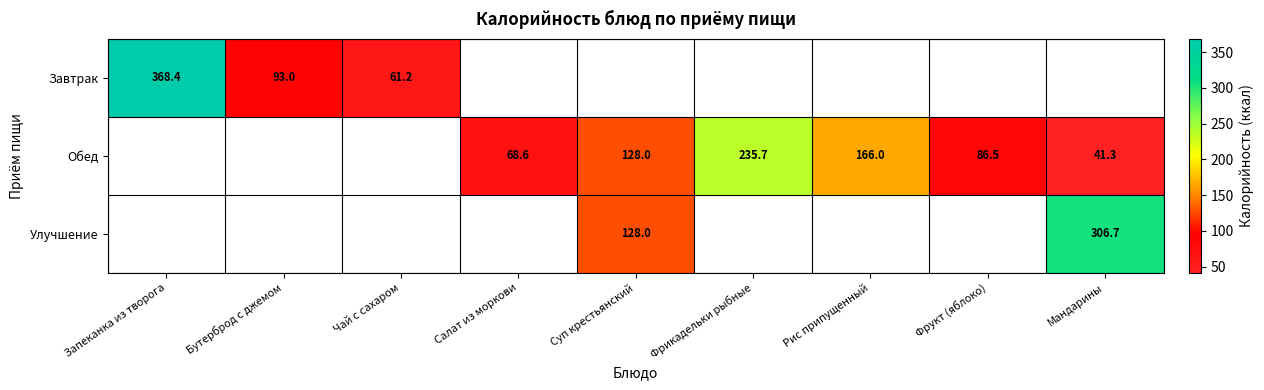

True or false: Обед has a value of 128.0 at Суп крестьянский.

True